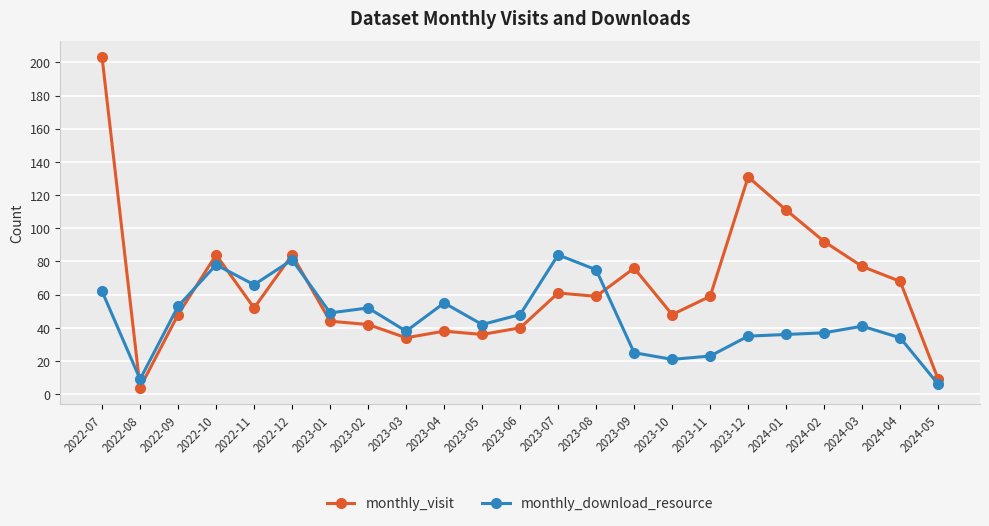

Reading right to left, transcribe all the data shown in this chart.

monthly_visit: 9	68	77	92	111	131	59	48	76	59	61	40	36	38	34	42	44	84	52	84	48	4	203
monthly_download_resource: 6	34	41	37	36	35	23	21	25	75	84	48	42	55	38	52	49	81	66	78	53	9	62